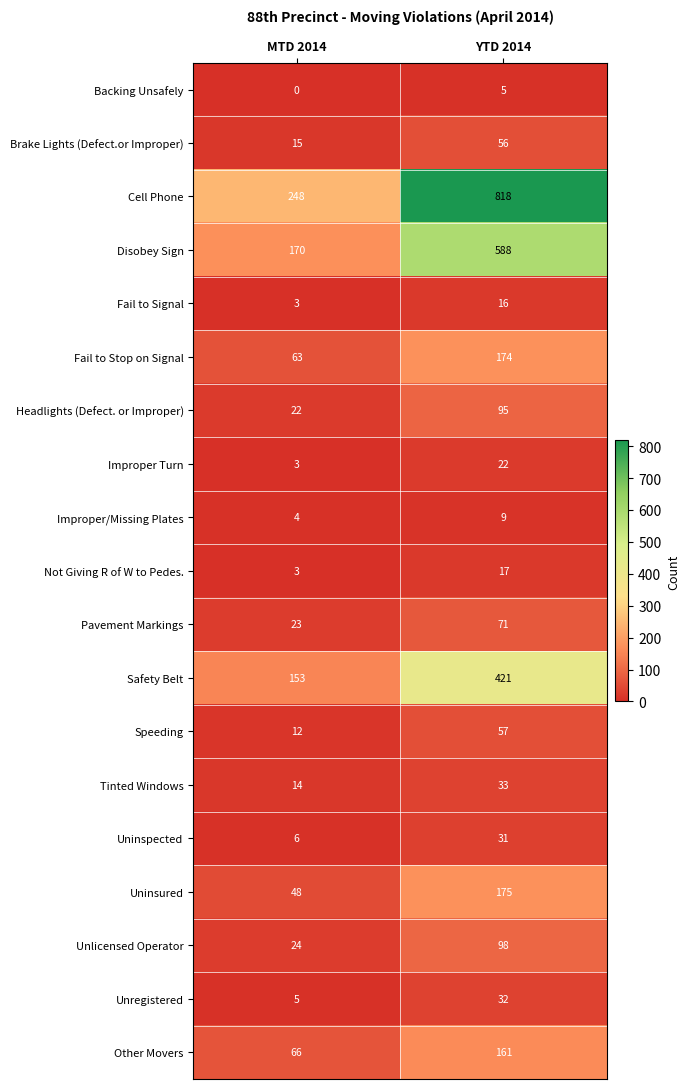

Is it true that Unregistered equals 5 at MTD 2014?

True